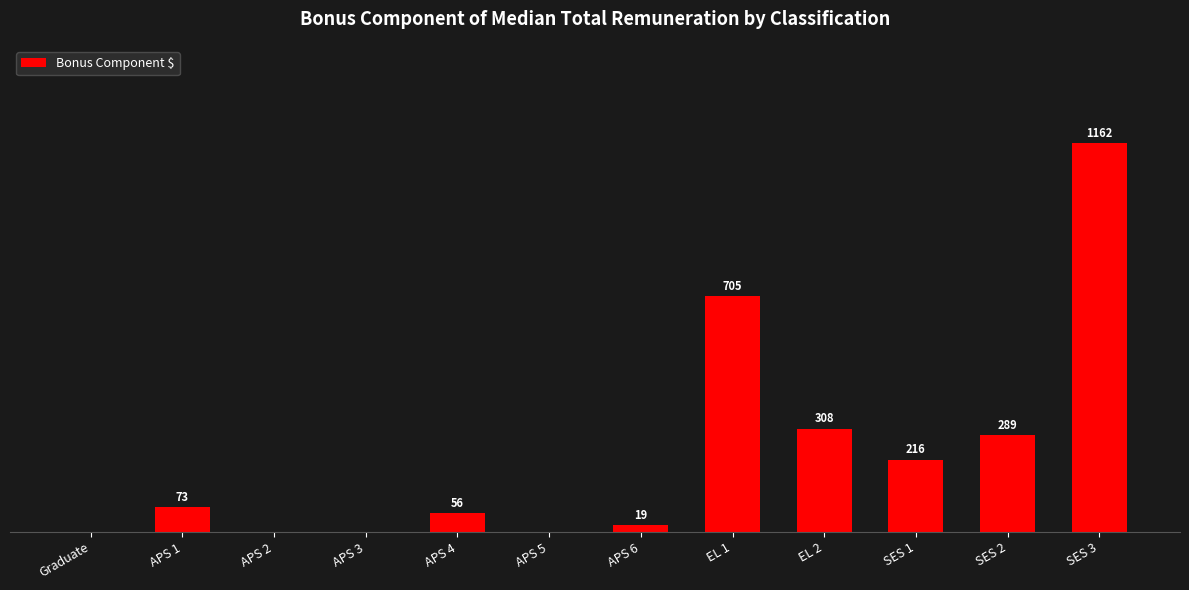

Are the bars horizontal?

No